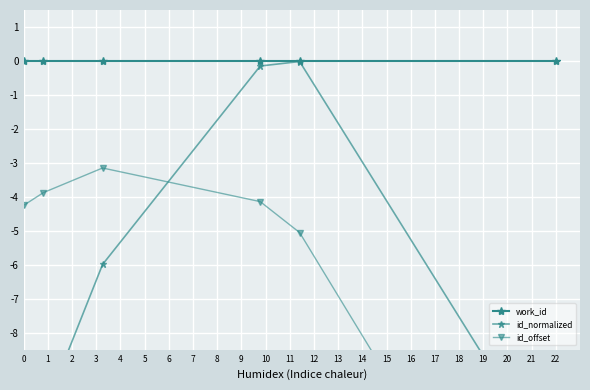

Count the number of categories in the chart.

6